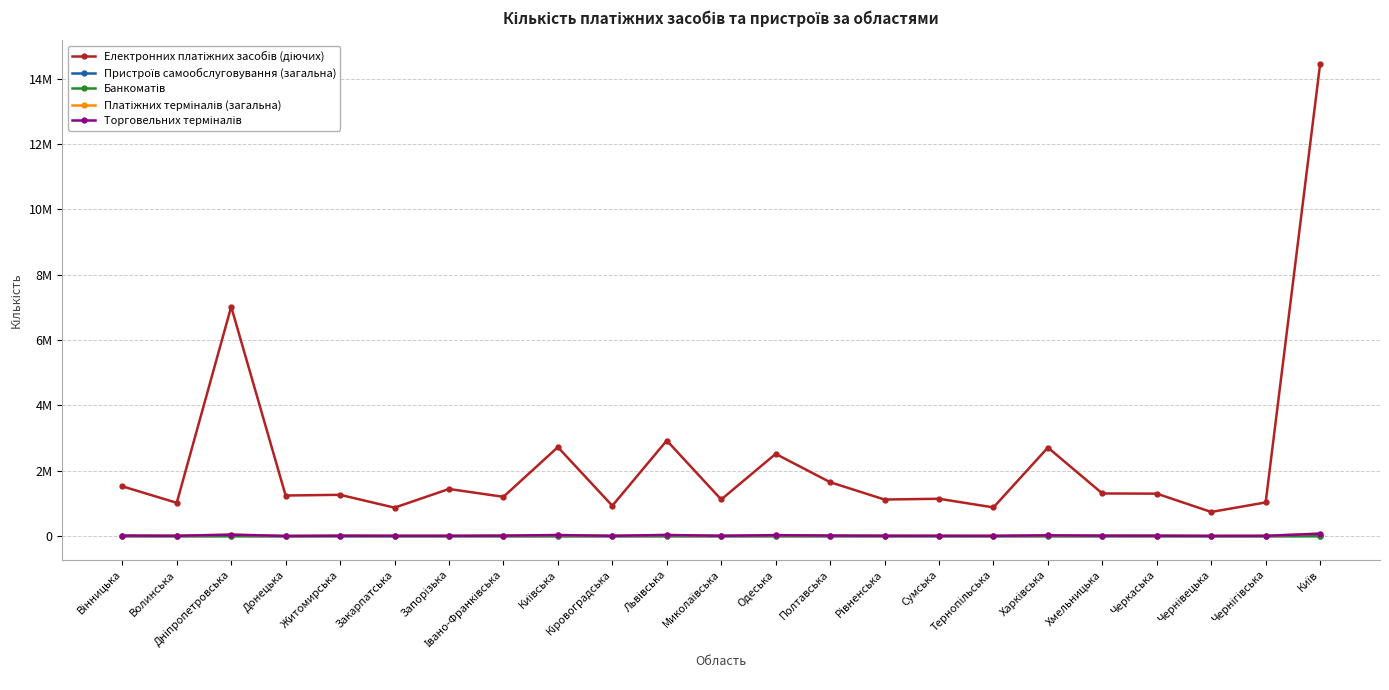

What is the approximate value of Платіжних терміналів (загальна) at Закарпатська?

12547